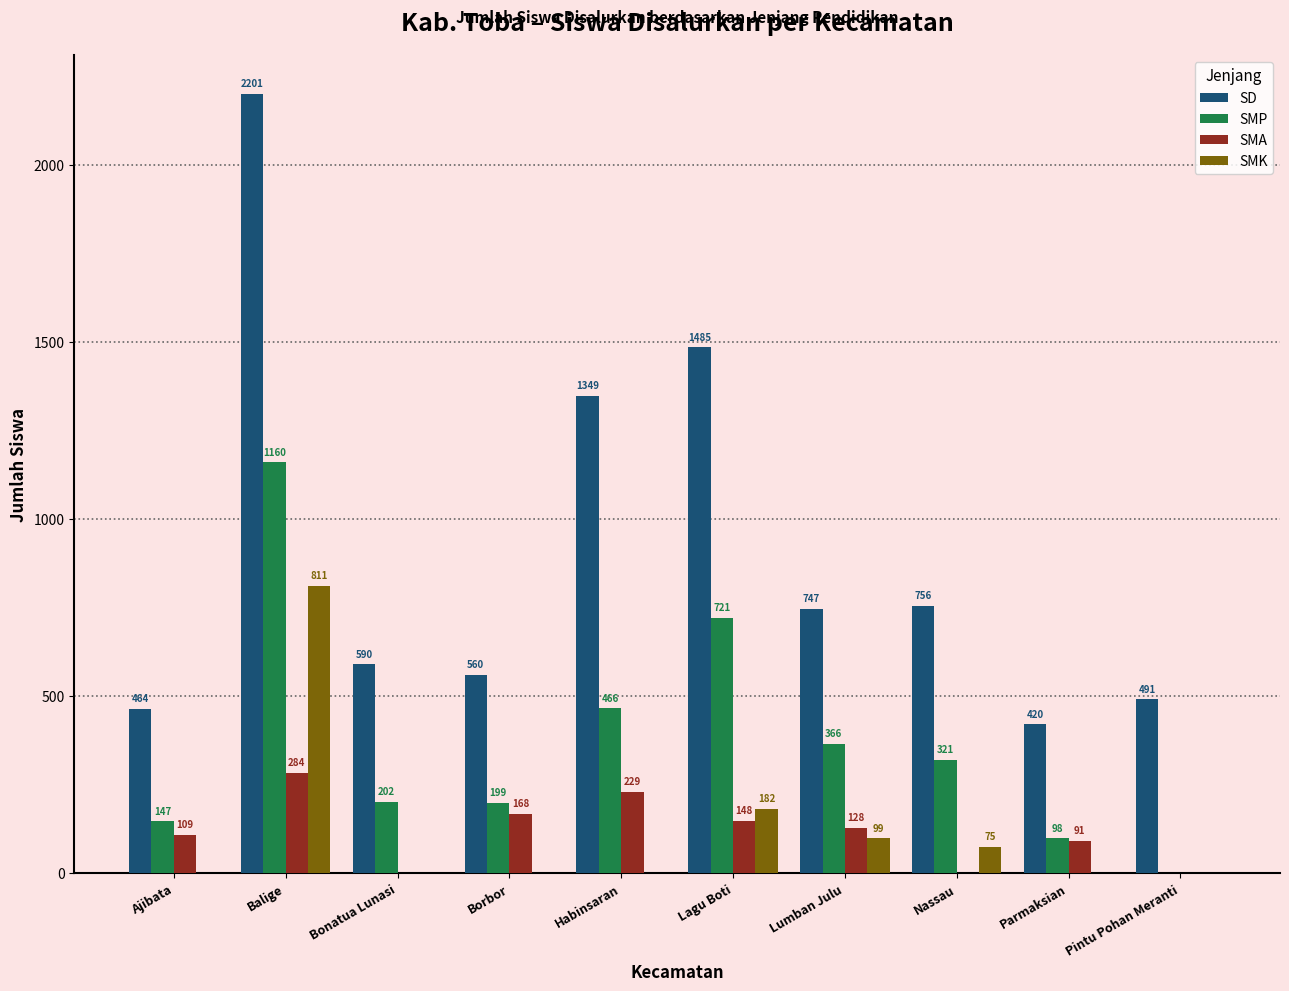

What is the sum of the SMK values at Ajibata and Balige?

811